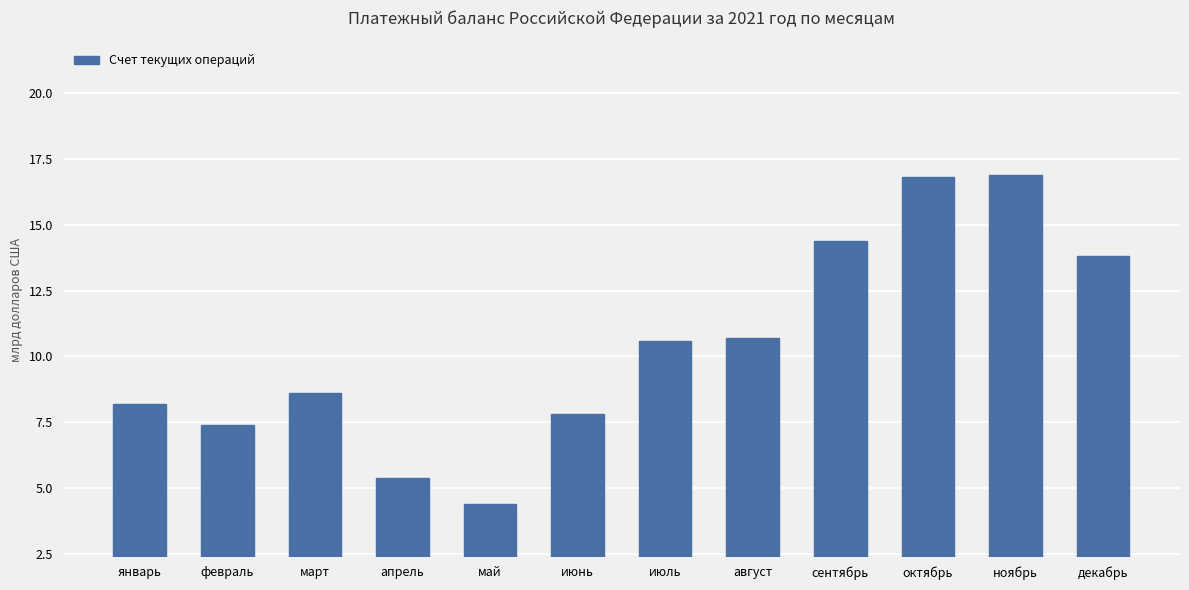

Where does the data first go above 10?

июль